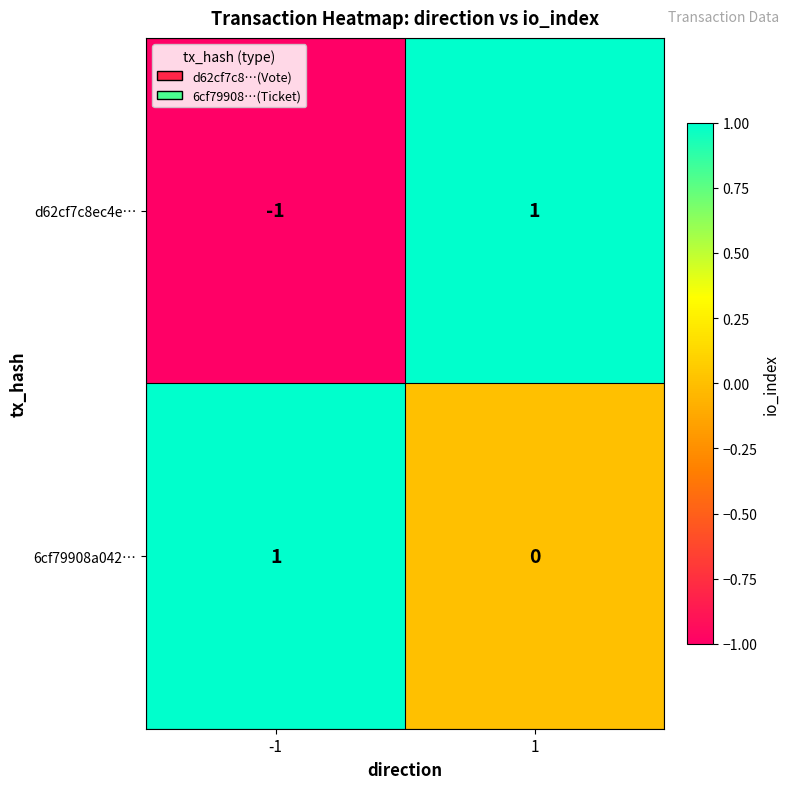

List the labels in order of d62cf7c8ec4e… value, smallest first.

-1, 1